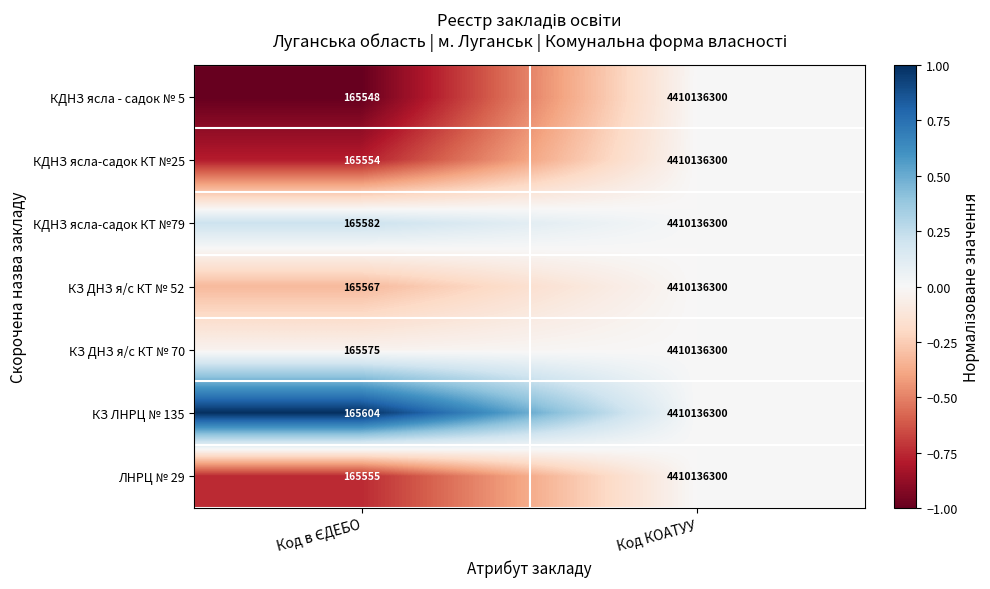

What is the average value of the КЗ ЛНРЦ № 135 series?

2205150952